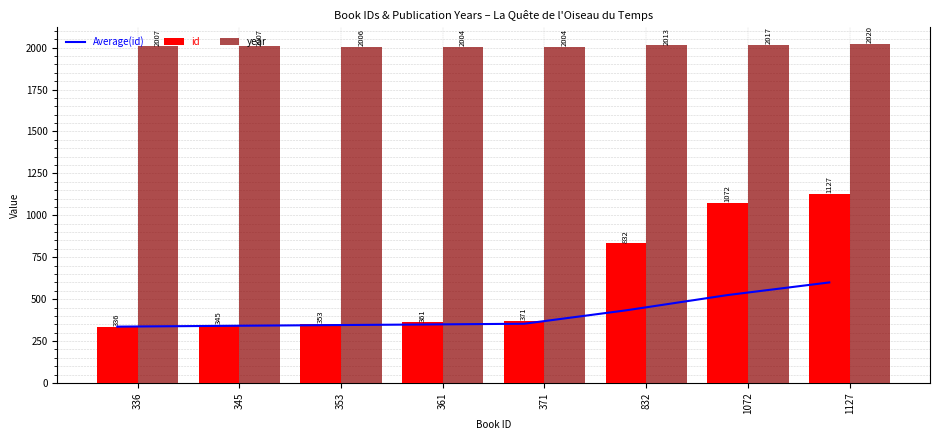

How many categories are shown in the chart?

8